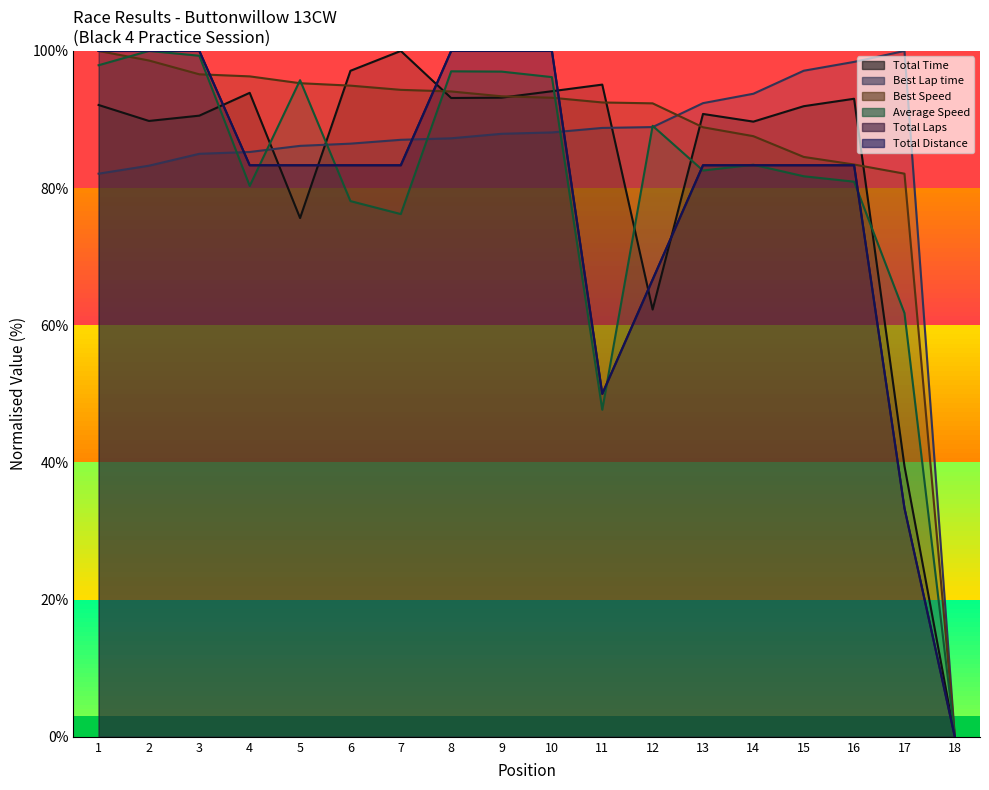

What is the value of the Total Laps point at the 9th from the left?

100.0